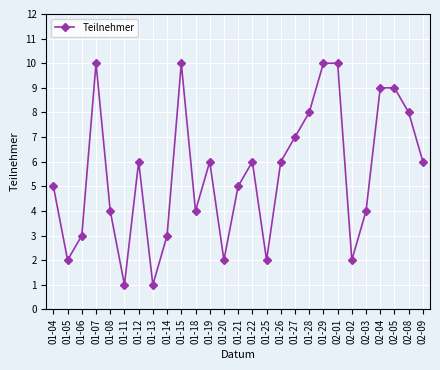

How many data points does each series have?

27